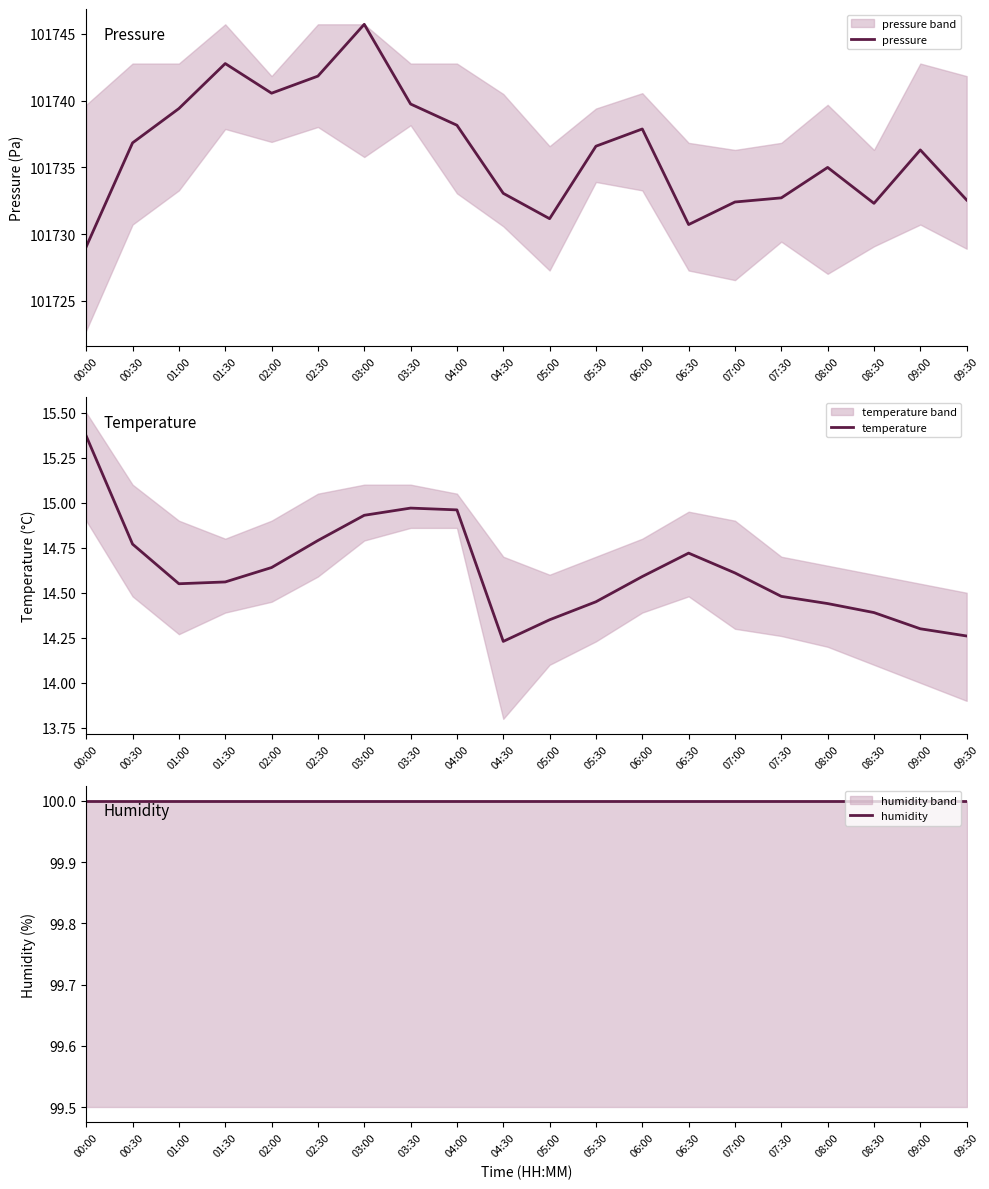

What is the value of the temperature point at the 6th from the left?

14.8